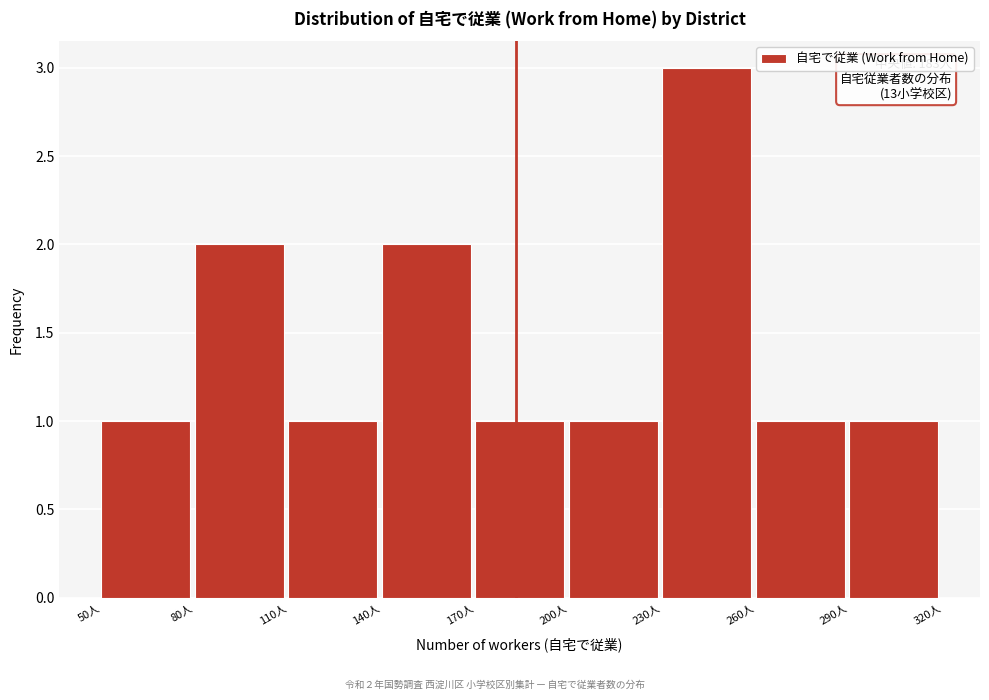

Which range on the x-axis has the tallest bar?

230 to 260